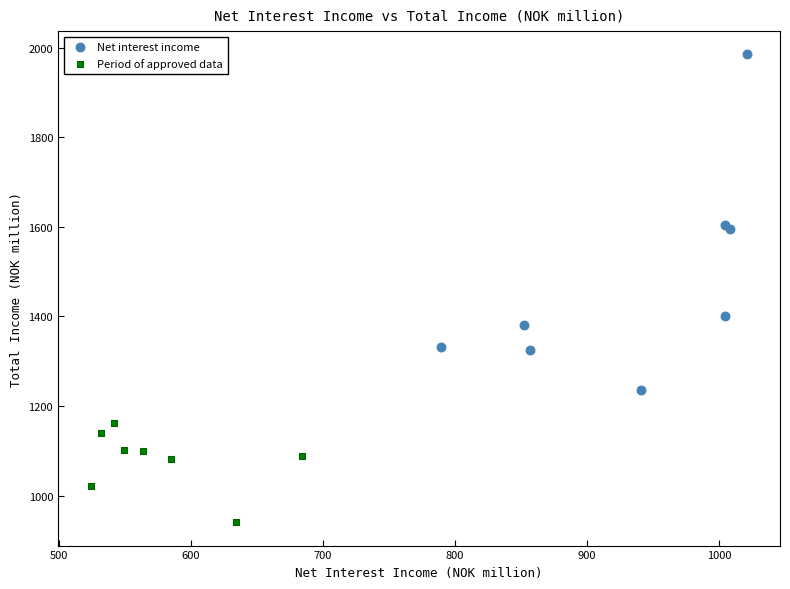

Which series has the largest Y range (max minus min)?

Net interest income